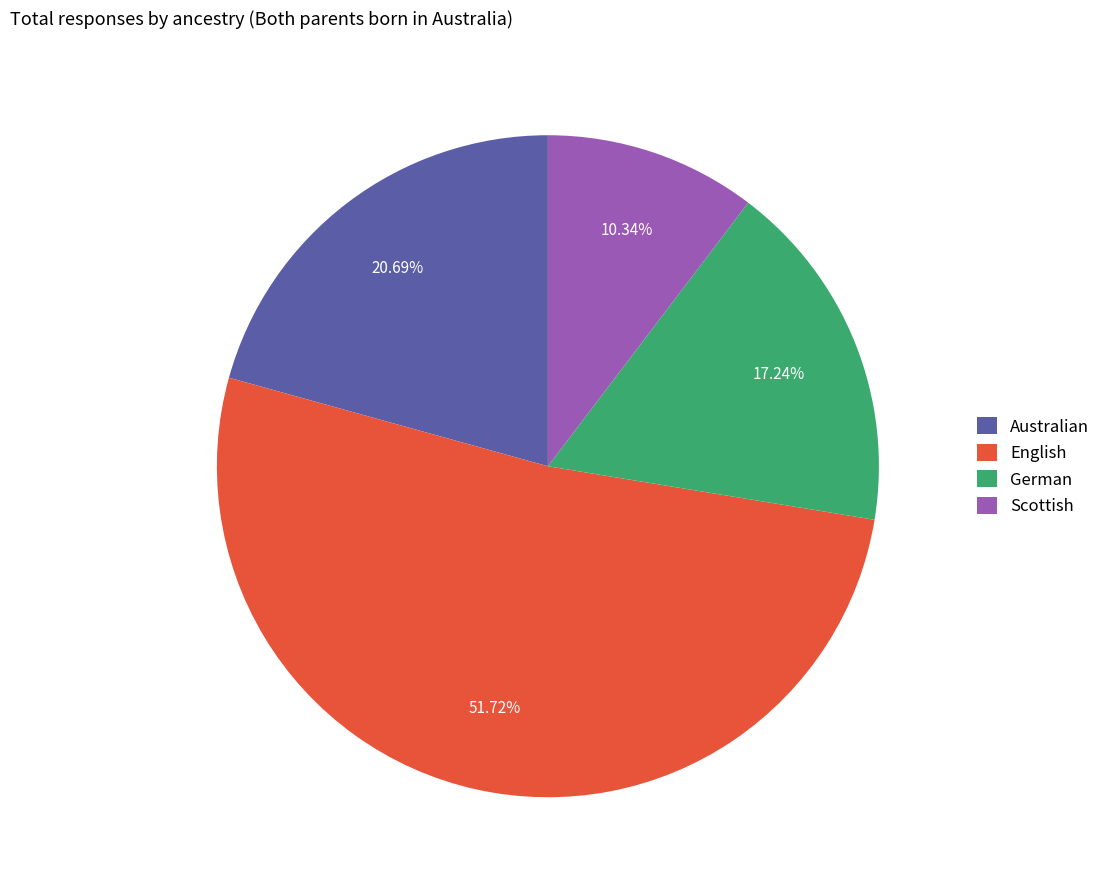

To the nearest percent, what is the difference between the Scottish and German slice percentages?

7%